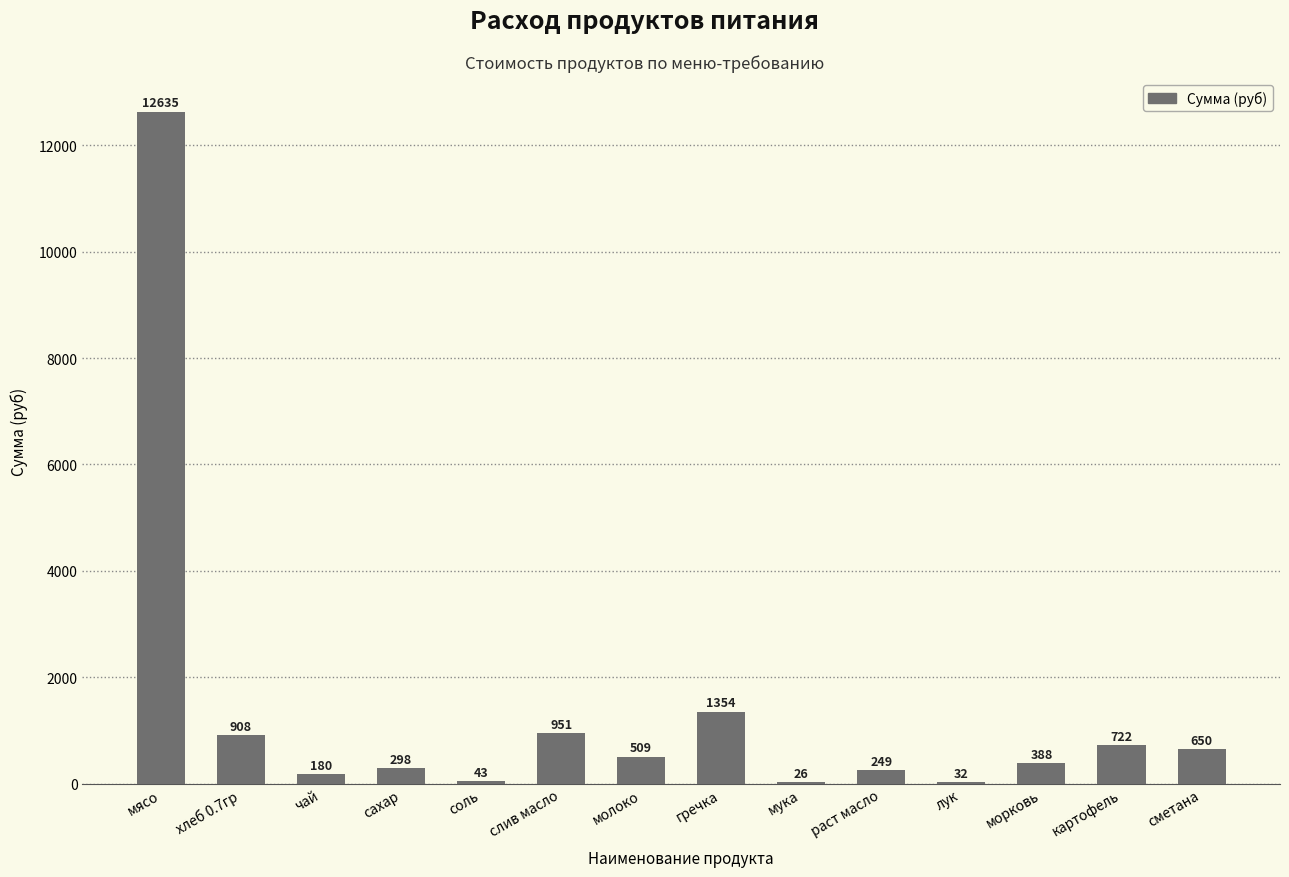

Which category has the highest value across all series?

мясо